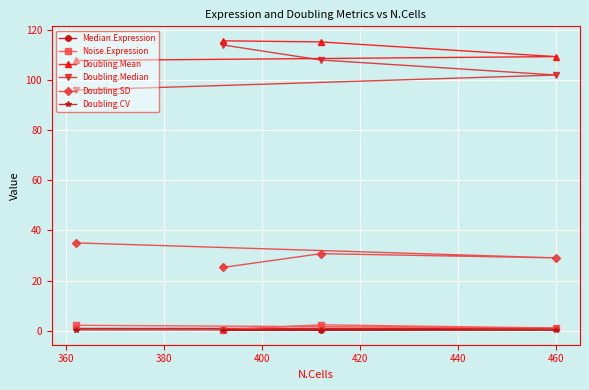

At how many categories does at least one series exceed 46?

4